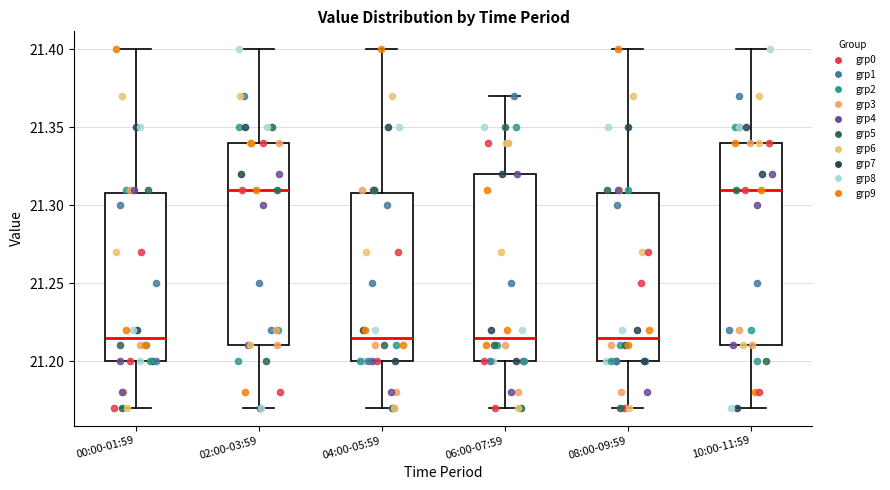

Reading left to right, read every box against the y-axis: the position of its median line, the range the box covers, and the ends of its whiskers. The values are not printed on the chart, so give them approximately, as read against the axis.

00:00-01:59: median 21.215, box 21.200 to 21.310, whiskers 21.170 to 21.400
02:00-03:59: median 21.310, box 21.210 to 21.340, whiskers 21.170 to 21.400
04:00-05:59: median 21.215, box 21.200 to 21.310, whiskers 21.170 to 21.400
06:00-07:59: median 21.215, box 21.200 to 21.320, whiskers 21.170 to 21.370
08:00-09:59: median 21.215, box 21.200 to 21.310, whiskers 21.170 to 21.400
10:00-11:59: median 21.310, box 21.210 to 21.340, whiskers 21.170 to 21.400